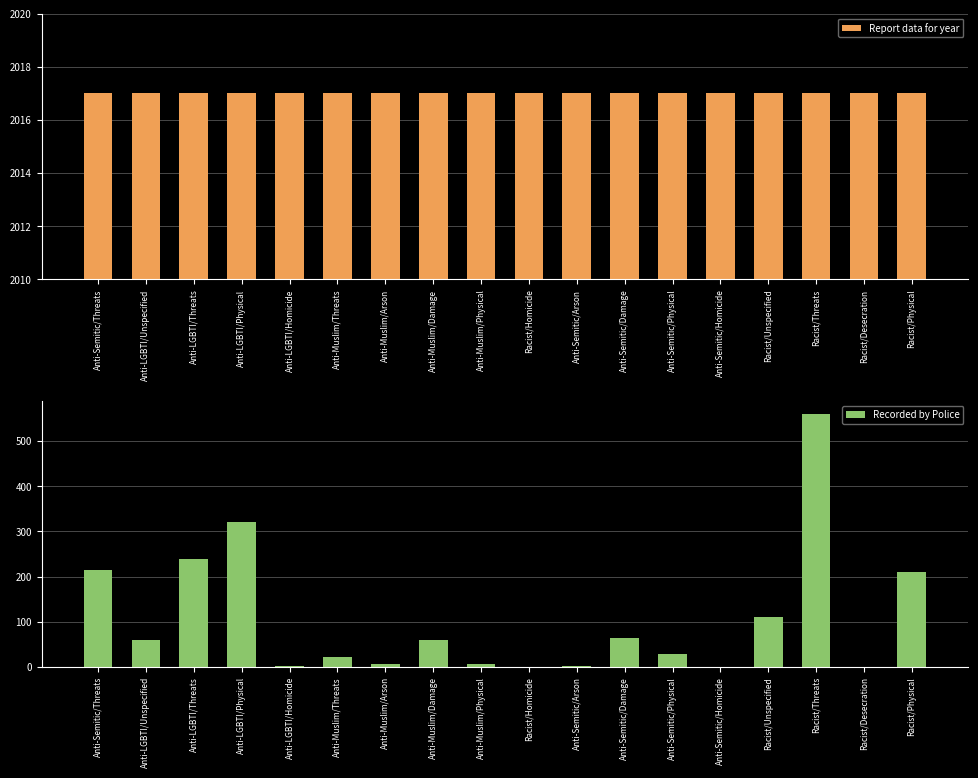

What is the label of the 16th bar from the right?

Anti-LGBTI/Threats